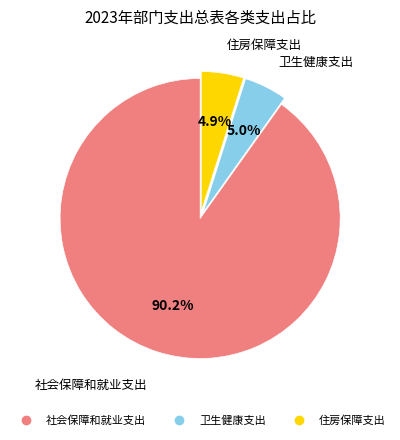

To the nearest percent, what is the difference between the largest and smallest slice percentages?

85%